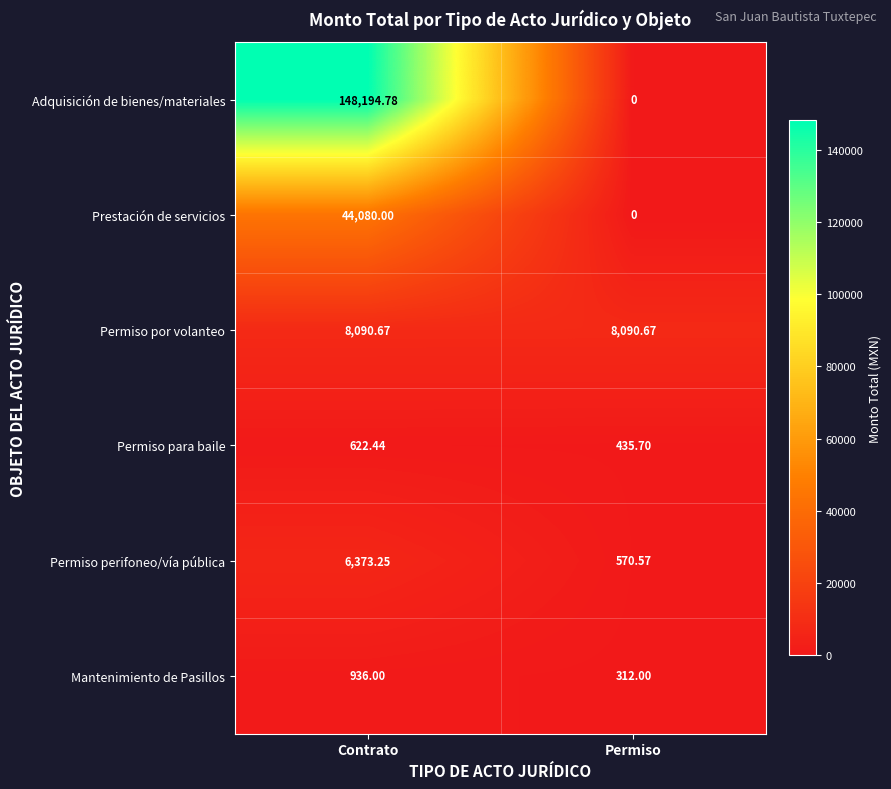

At which label does Permiso para baile first exceed 622?

Contrato